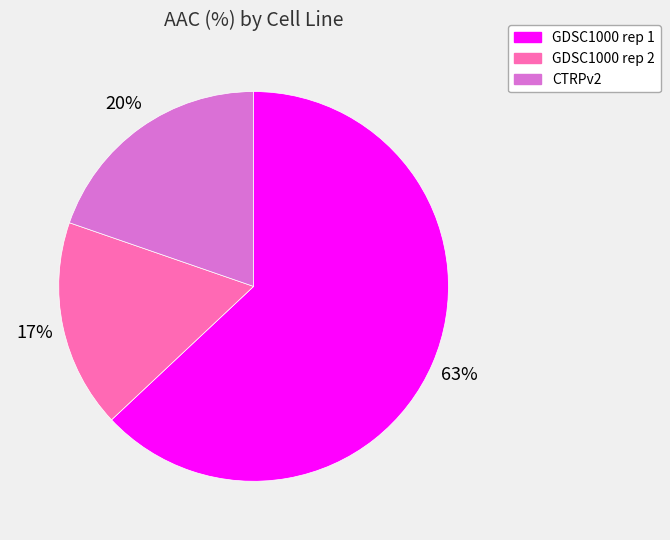

Is there any slice that represents more than half of the pie?

Yes